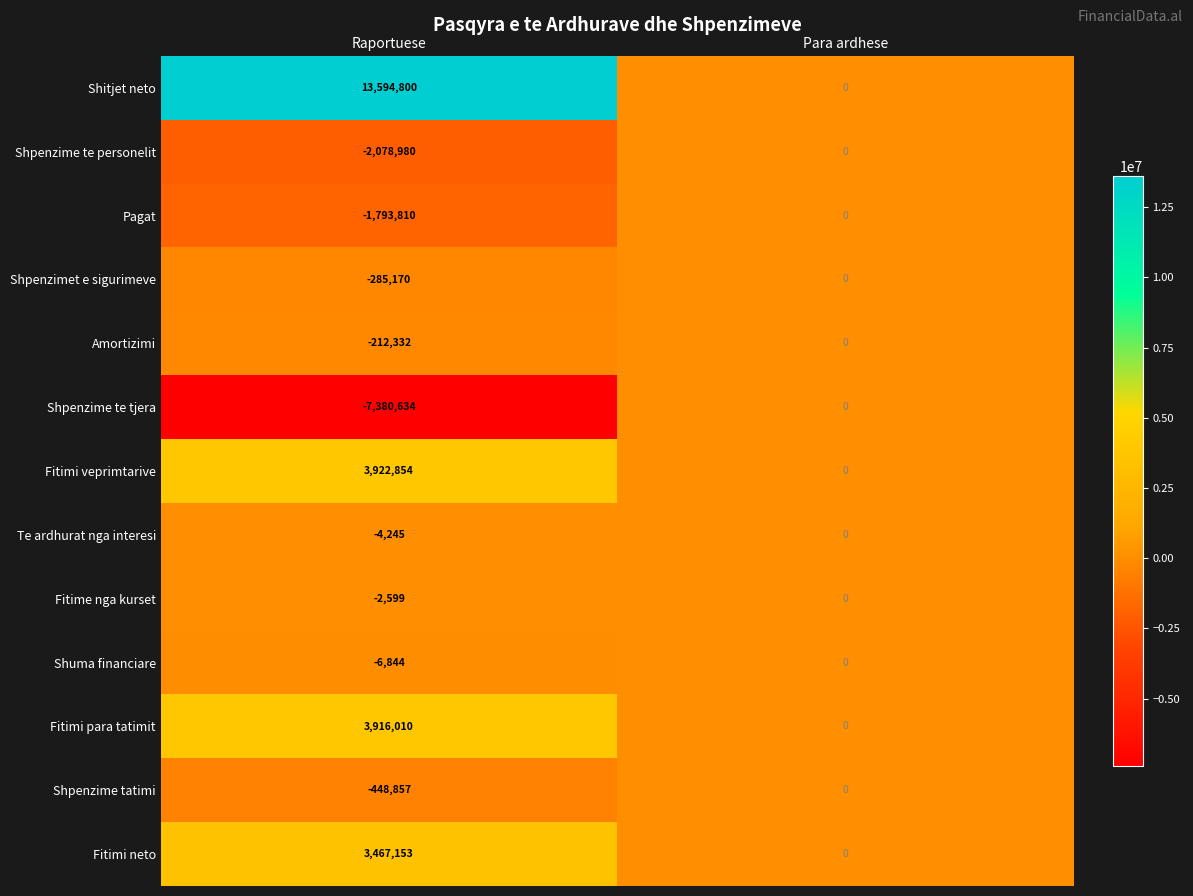

How many data points in Fitimi neto are less than 3467153?

1